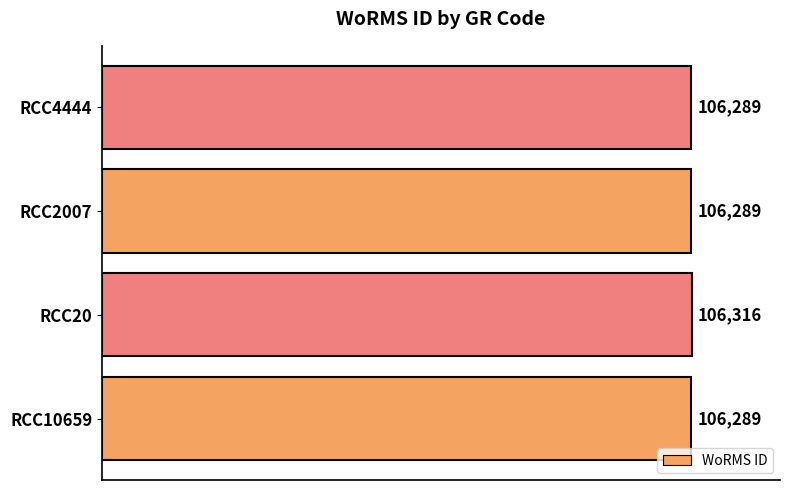

Reading bottom to top, transcribe all the data shown in this chart.

RCC10659=106289	RCC20=106316	RCC2007=106289	RCC4444=106289